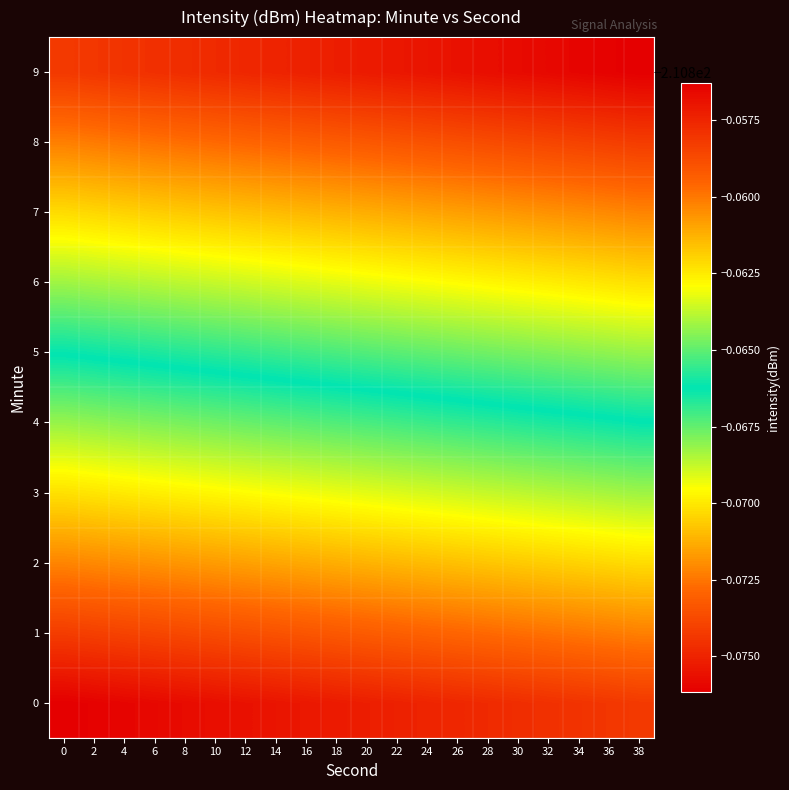

At which category is the sum across all series the highest?

38